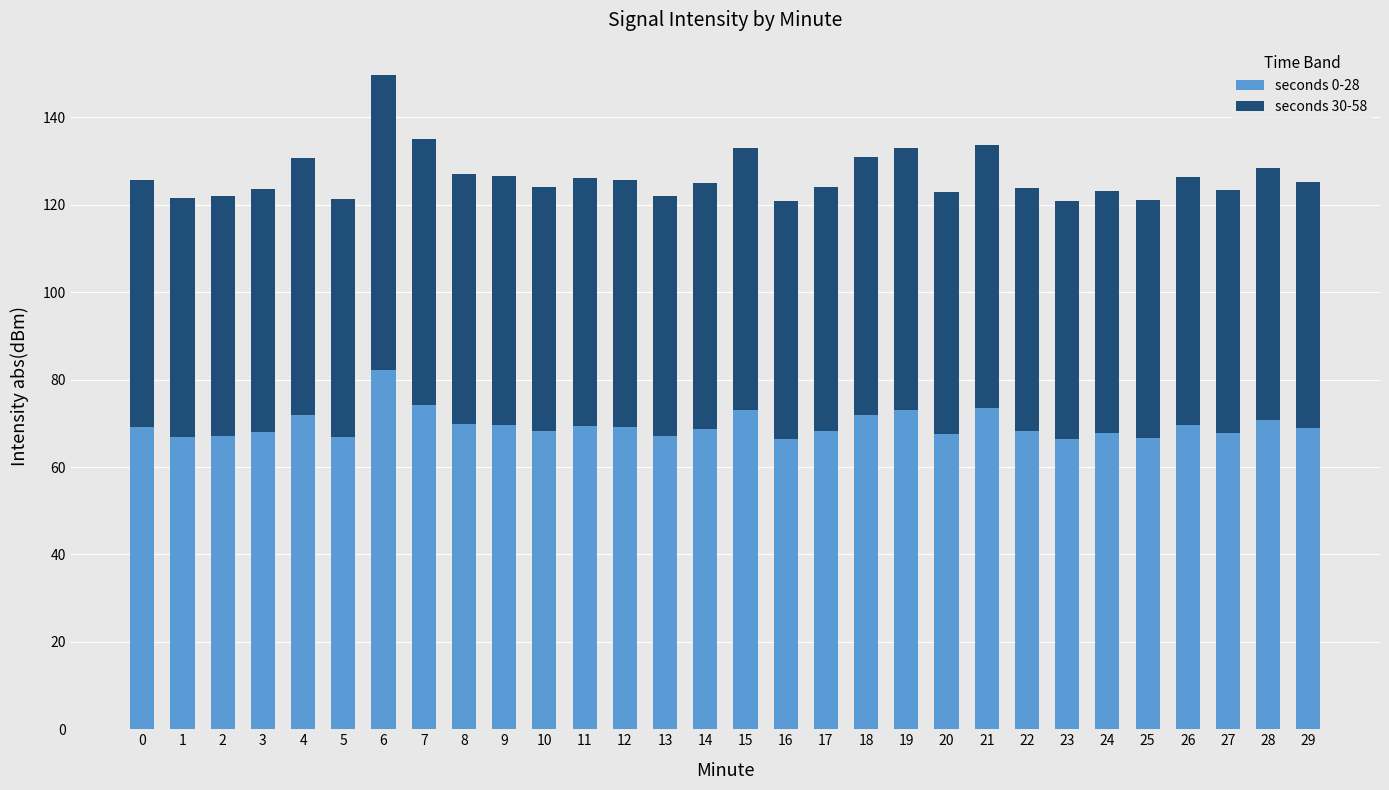

At which label does seconds 0-28 reach its peak?

6